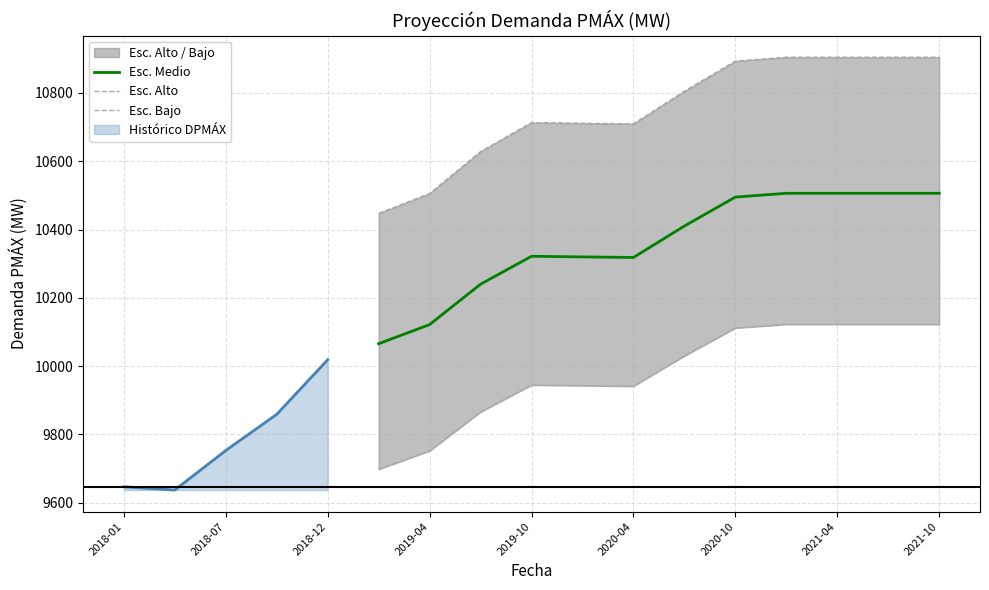

List the series in order of their overall mean, highest first.

Esc. Alto, Esc. Medio, Esc. Bajo